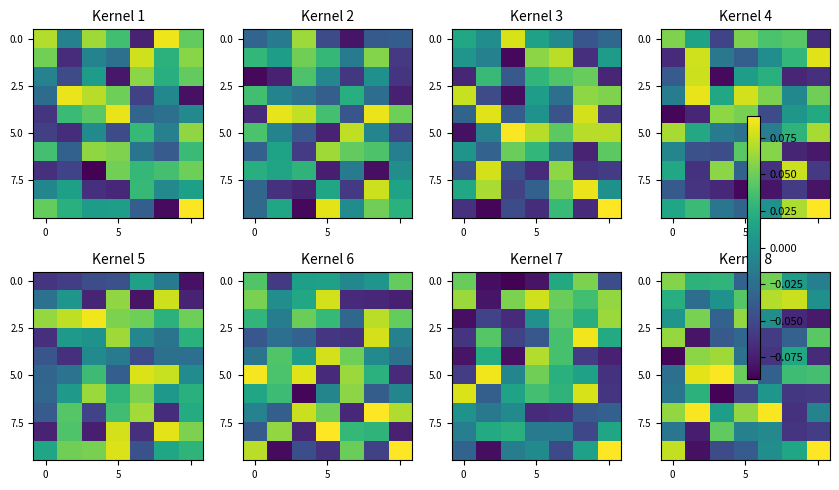

Which category has the lowest value across all series?

2